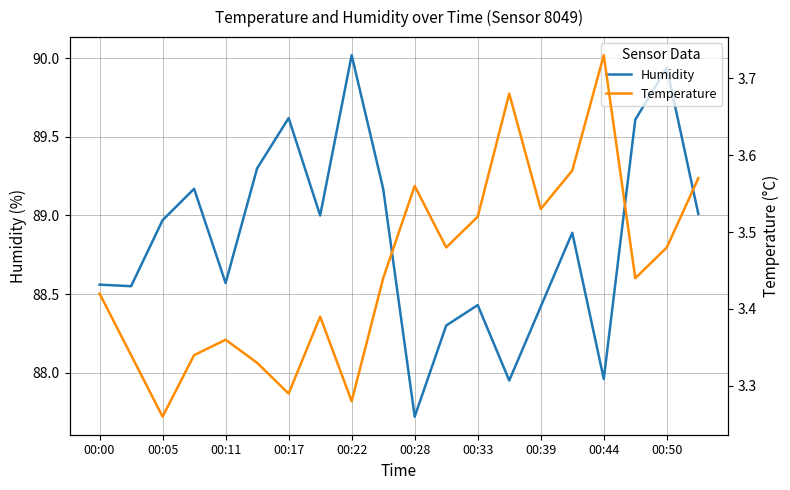

What is the difference between the second highest and minimum values in the Humidity series?

2.2